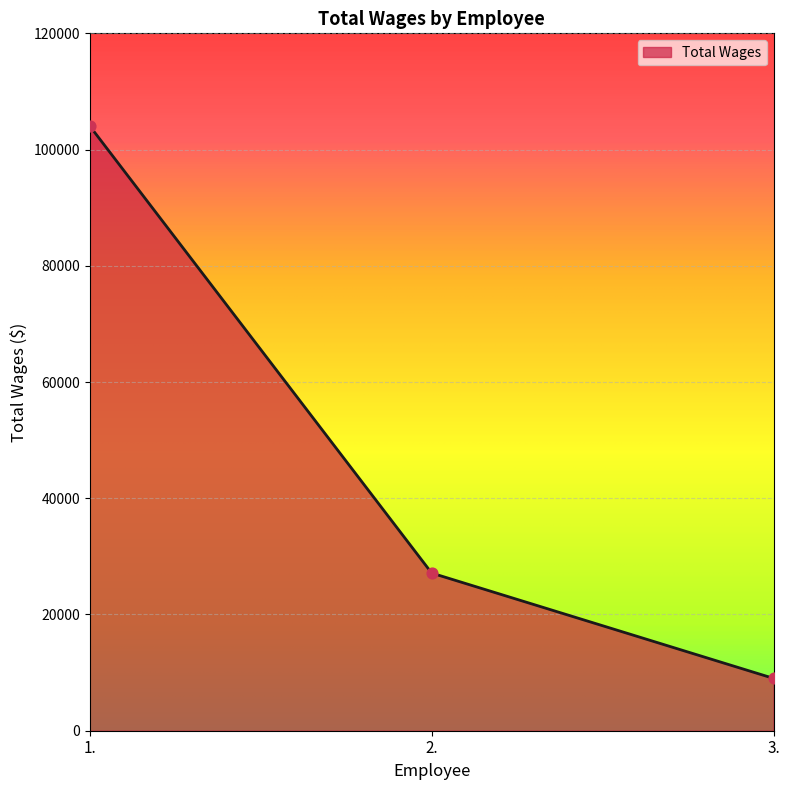

Approximately how many times larger is the value at 2. compared to 3.?

3.0